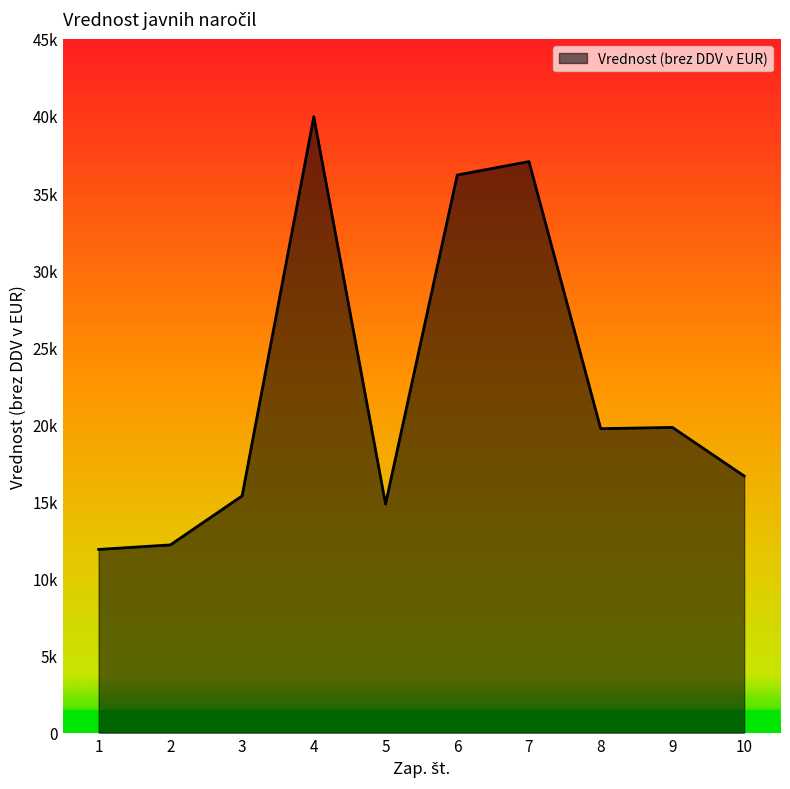

Which category has the highest value across all series?

4